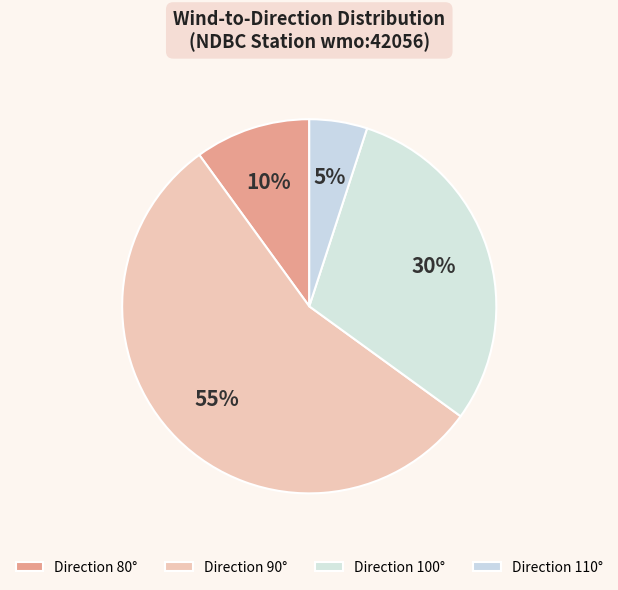

Which slice is the smallest?

Direction 110°